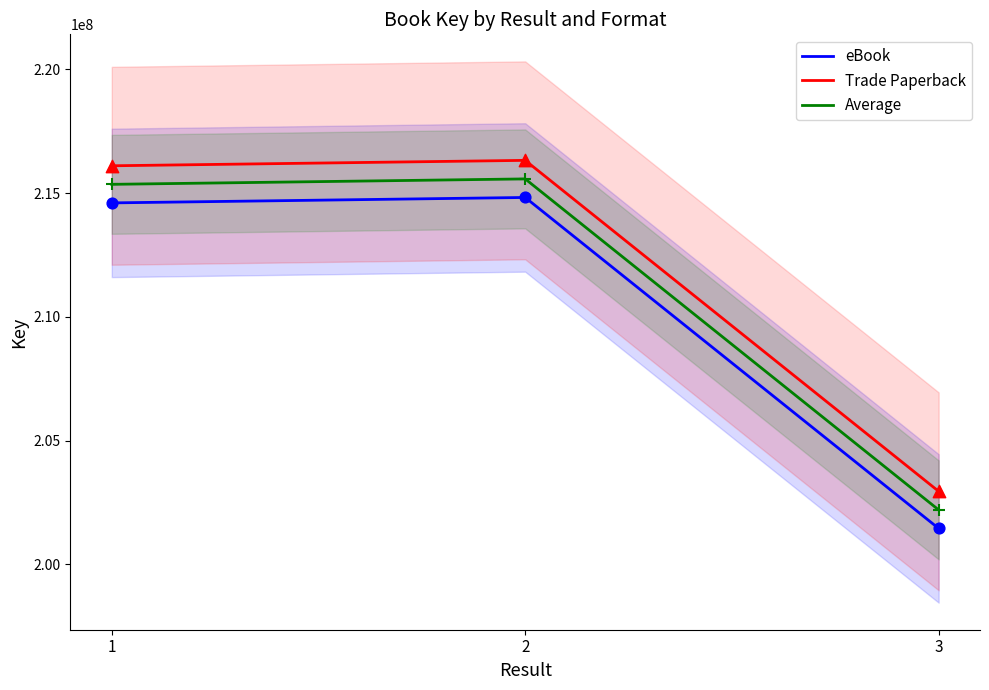

At how many categories does at least one series exceed 216143113?

1